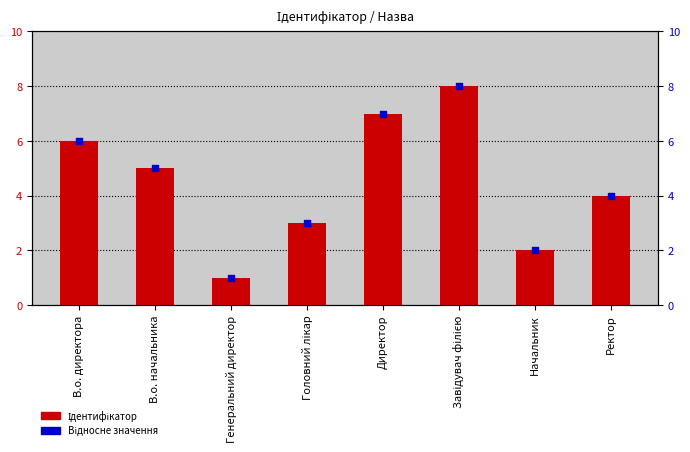

What is the total value across all series at Ректор?

8